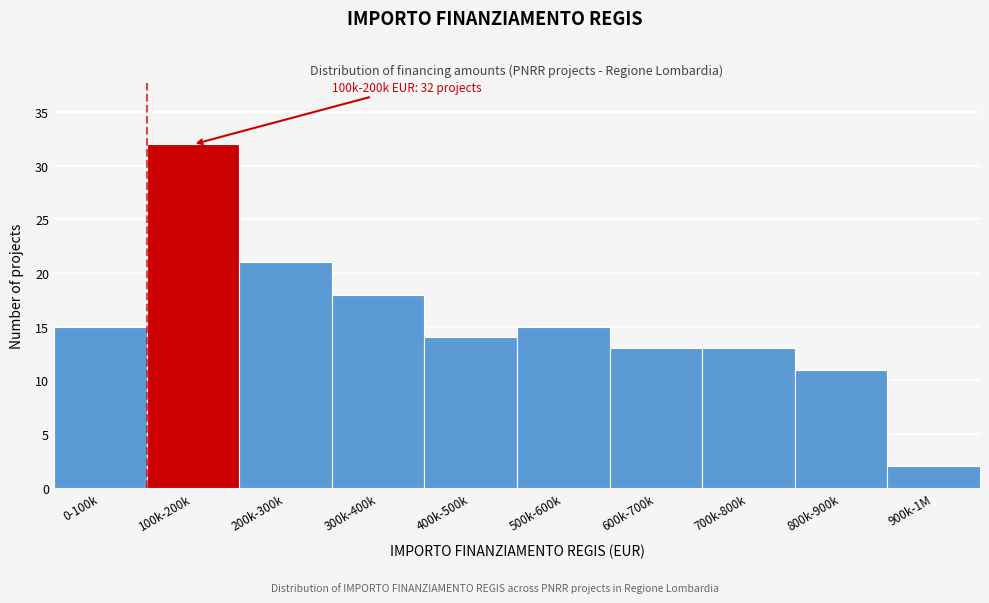

Reading left to right, extract all data points from this chart.

0-100k=15	100k-200k=32	200k-300k=21	300k-400k=18	400k-500k=14	500k-600k=15	600k-700k=13	700k-800k=13	800k-900k=11	900k-1M=2